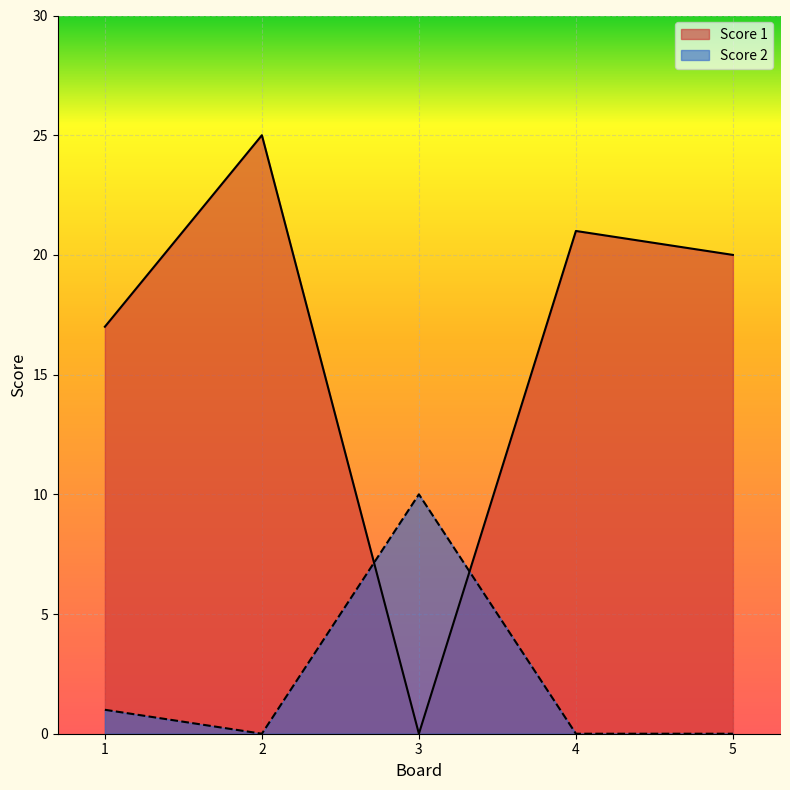

How many intersections are there between Score 2 and Score 1?

2